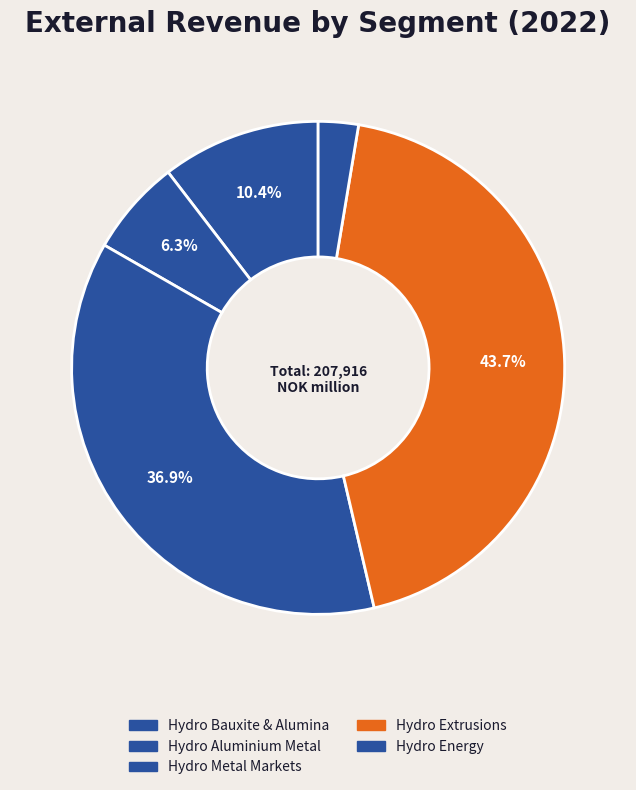

Is it true that Hydro Aluminium Metal is 1% of the pie?

False